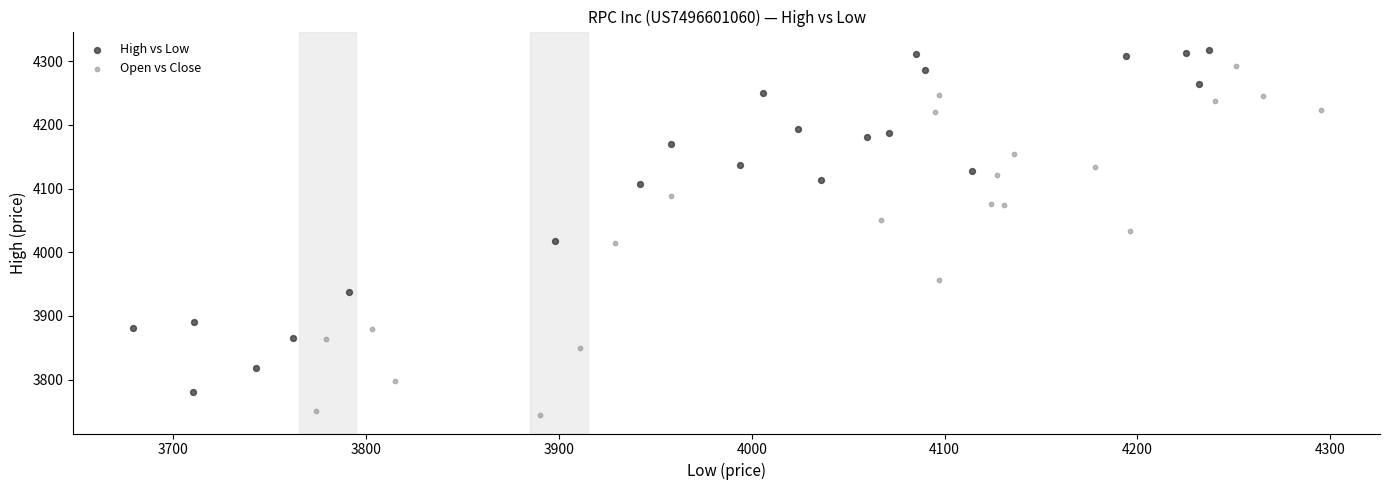

Which series reaches the minimum Y coordinate?

Open vs Close